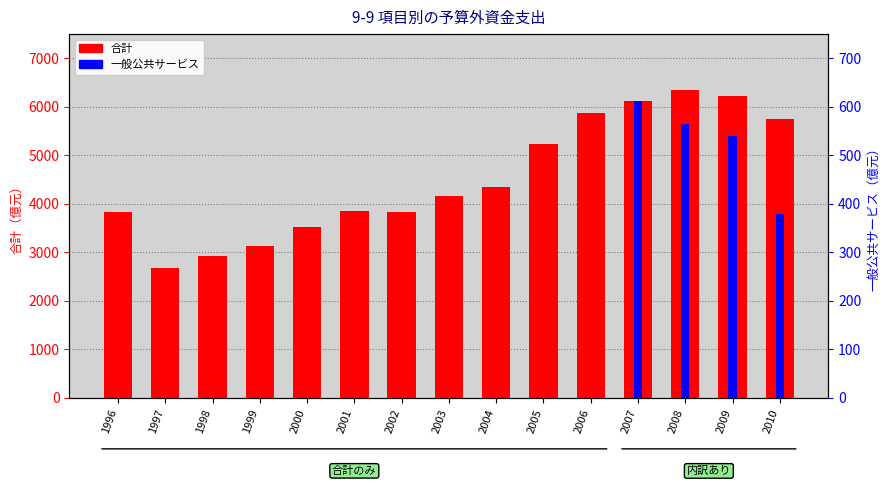

Which label corresponds to the smallest value in the chart?

1996